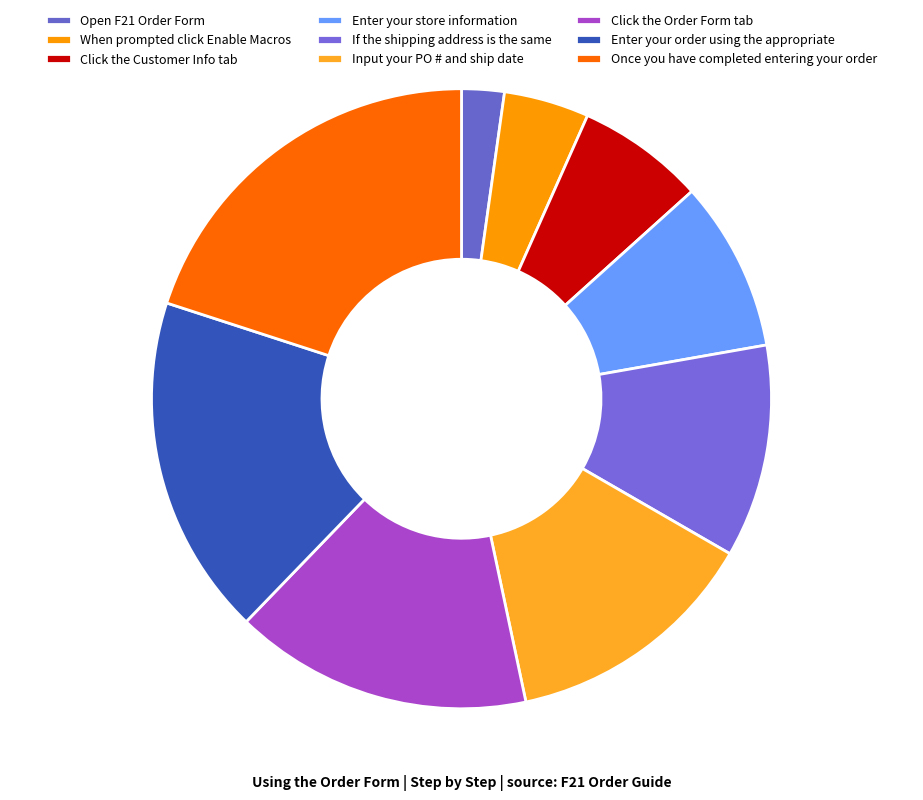

Rank the categories by value from lowest to highest.

Open F21 Order Form, When prompted click Enable Macros, Click the Customer Info tab, Enter your store information, If the shipping address is the same, Input your PO # and ship date, Click the Order Form tab, Enter your order using the appropriate, Once you have completed entering your order